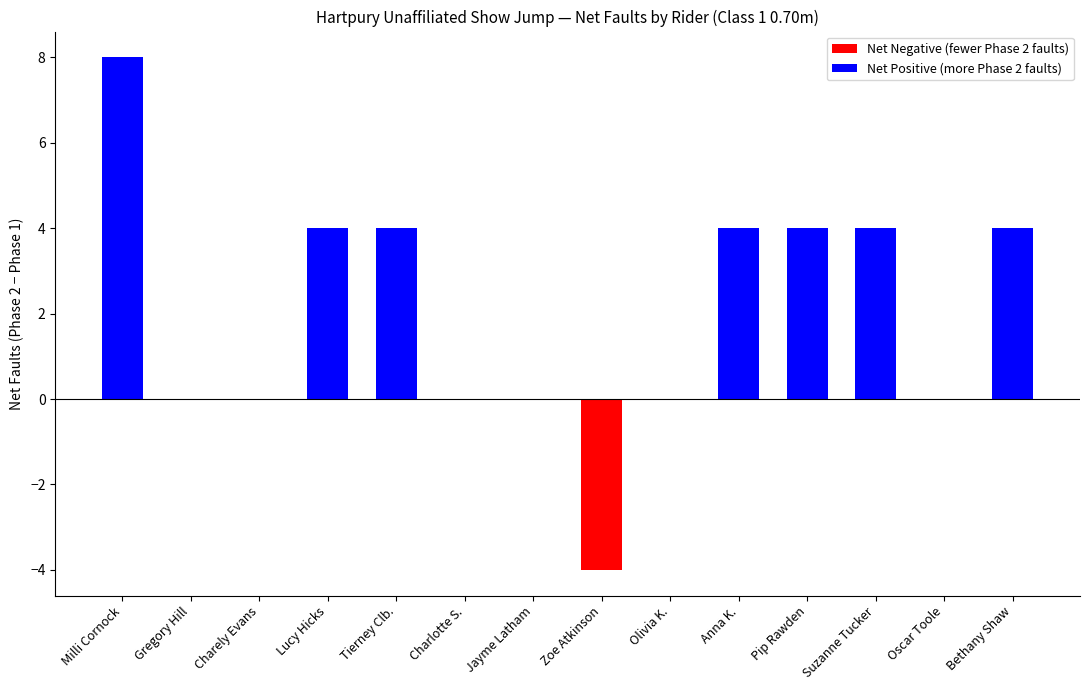

What is the change in value from Jayme Latham to Bethany Shaw?

+4